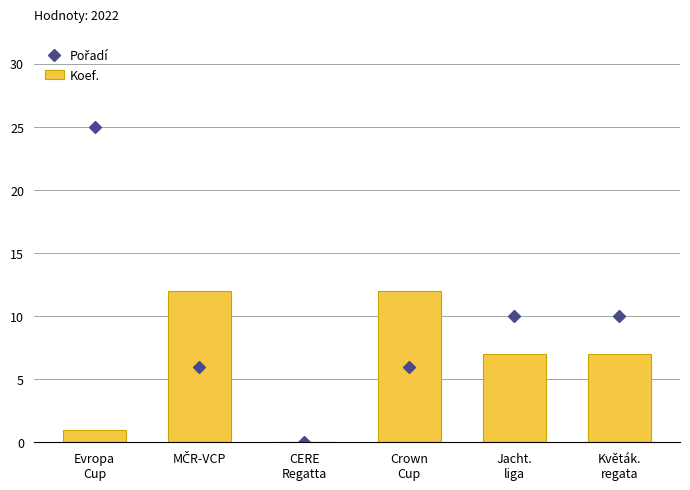

Rank the series at Evropa
Cup from highest to lowest value.

Pořadí, Koef.